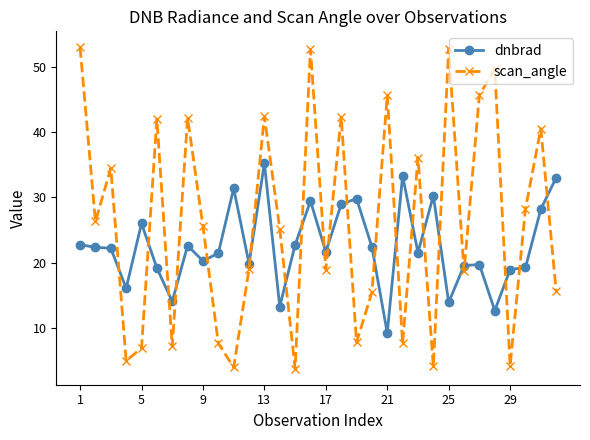

How many values in the dnbrad series exceed 22?

16